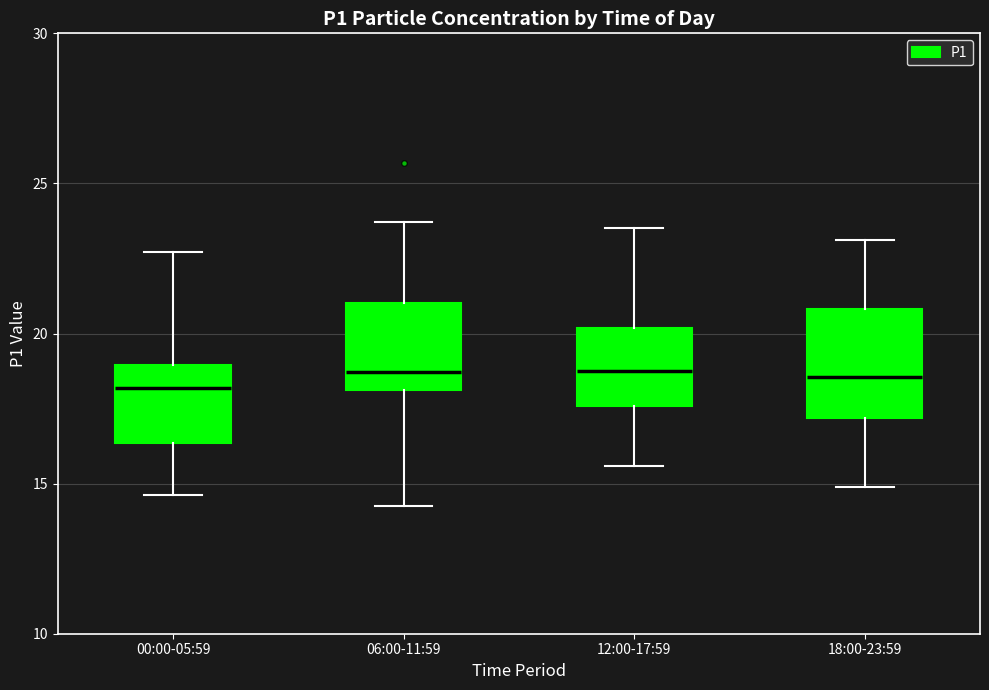

Where does the lower whisker of the box for 18:00-23:59 end on the y-axis? The values are not printed on the chart, so give them approximately, as read against the axis.

15.0